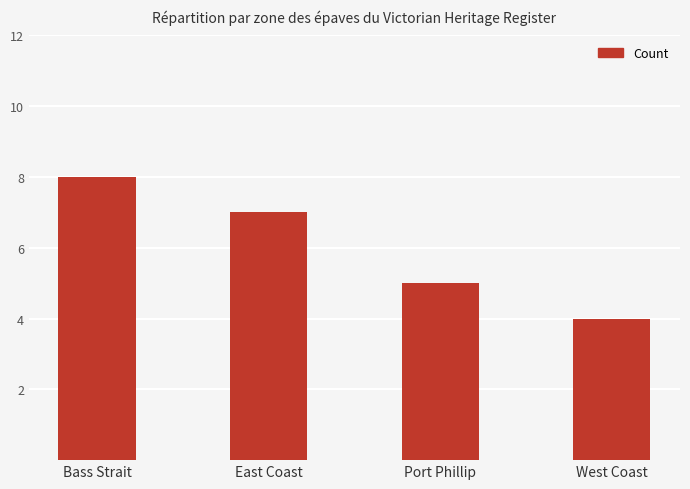

Rank the categories by value from highest to lowest.

Bass Strait, East Coast, Port Phillip, West Coast